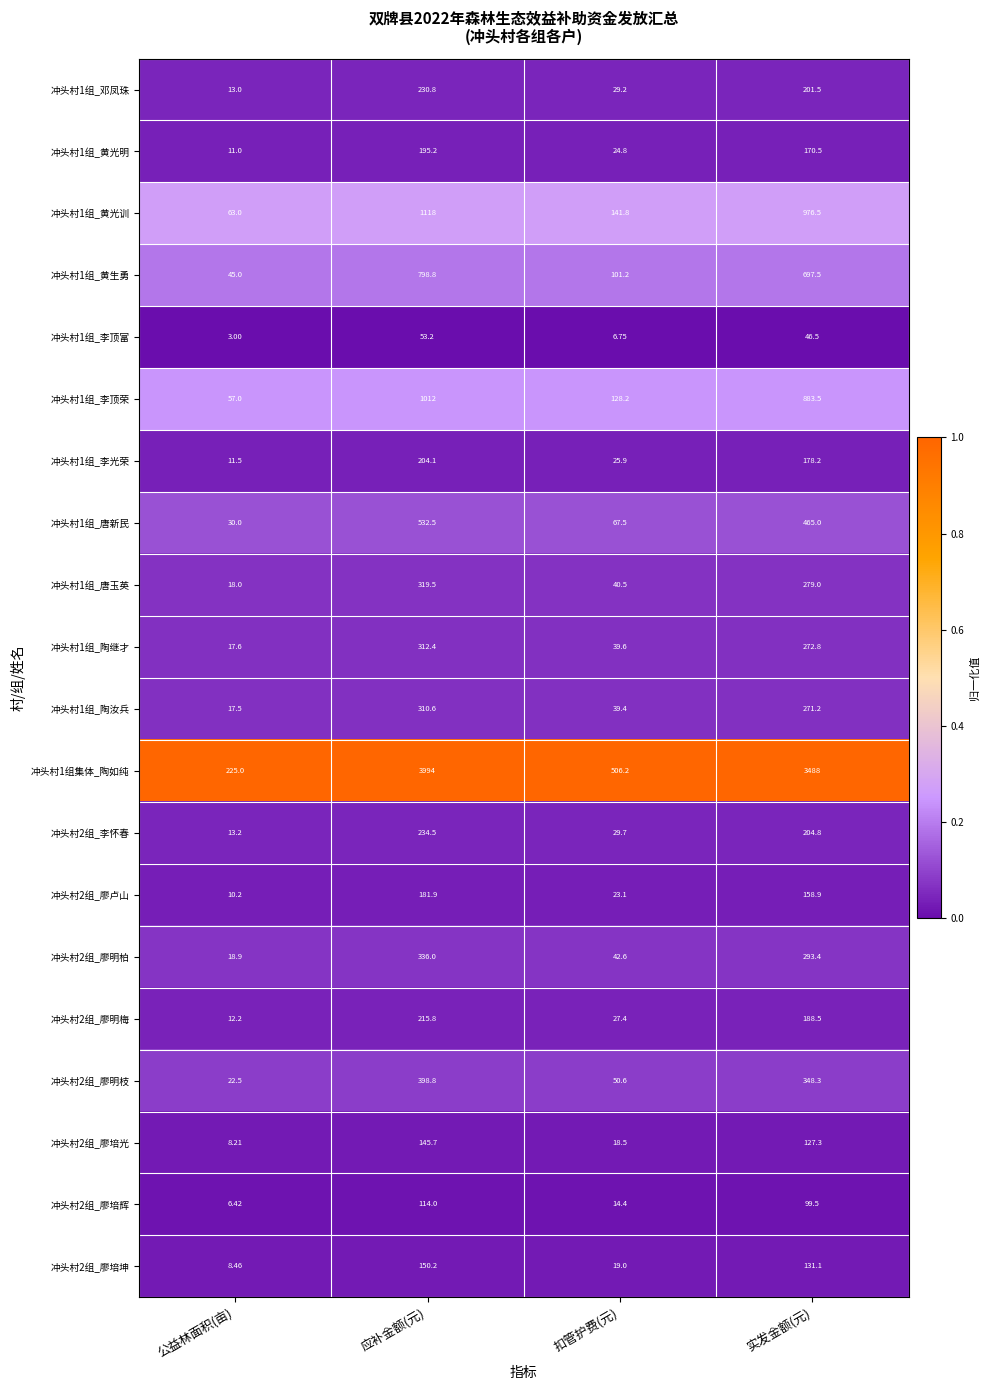

At which category is the sum across all series the highest?

应补金额(元)